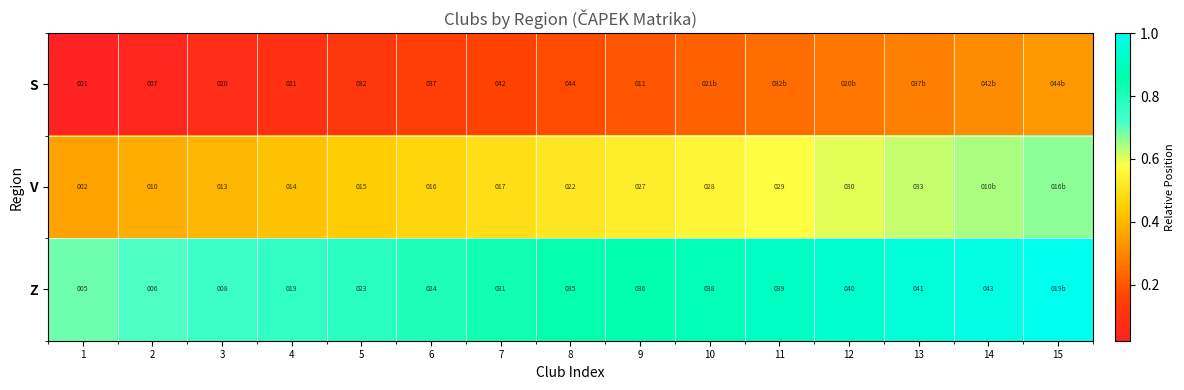

Is the value of Z at 5 greater than the value of V at 4?

Yes